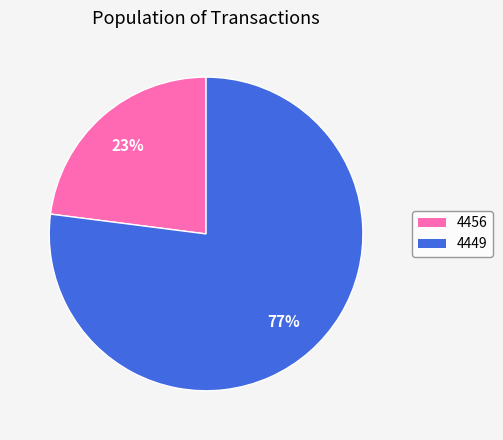

To the nearest percent, what portion does 4456 represent?

23%